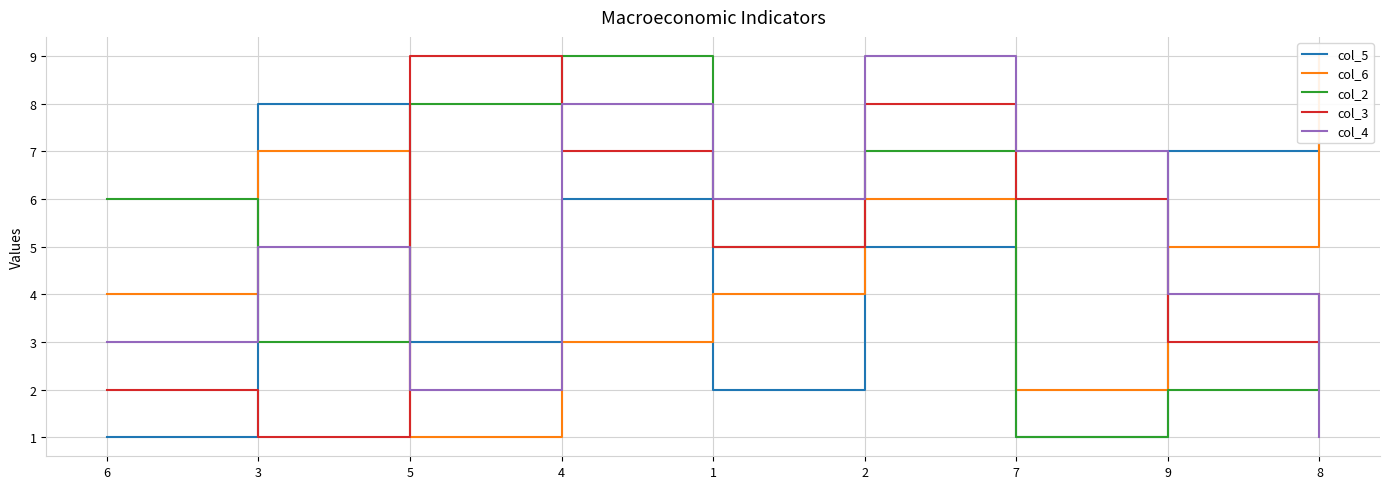

Which has a higher value, 5 or 2?

2